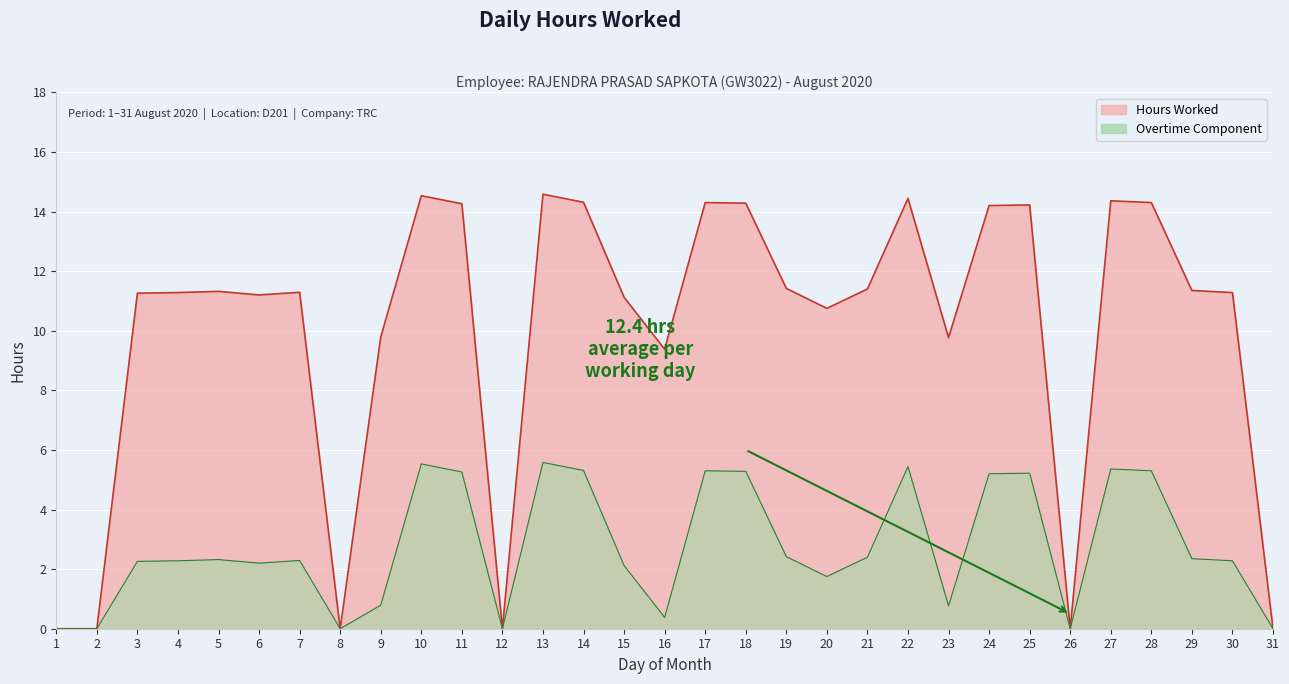

List the labels in order of value, largest first.

13, 10, 22, 27, 14, 17, 28, 18, 11, 25, 24, 19, 21, 29, 5, 7, 4, 30, 3, 6, 15, 20, 9, 23, 16, 1, 2, 8, 12, 26, 31